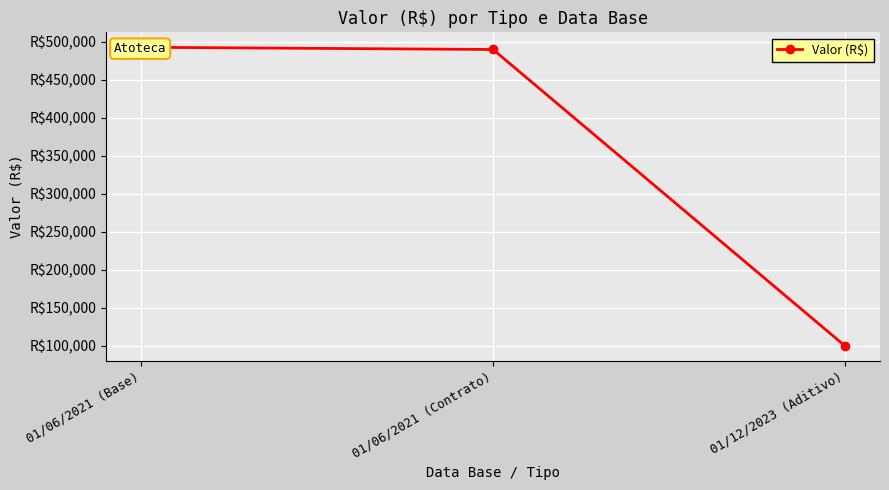

Is this an area chart (filled region under the line)?

No